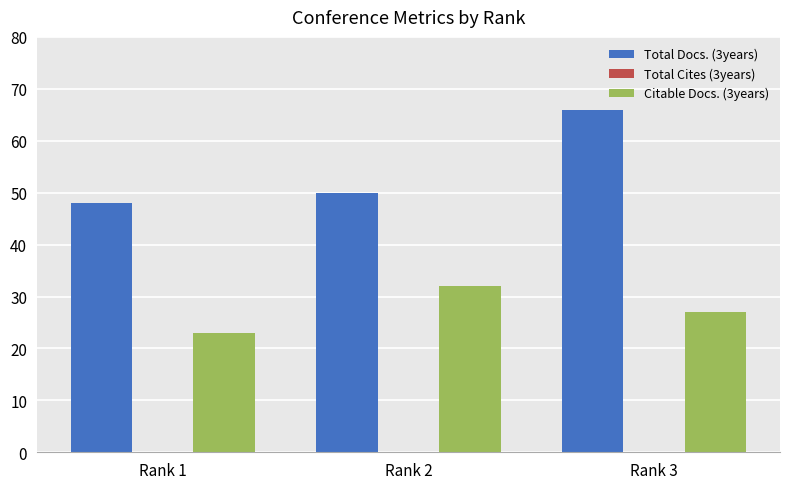

What is the total value across all series at Rank 1?

71